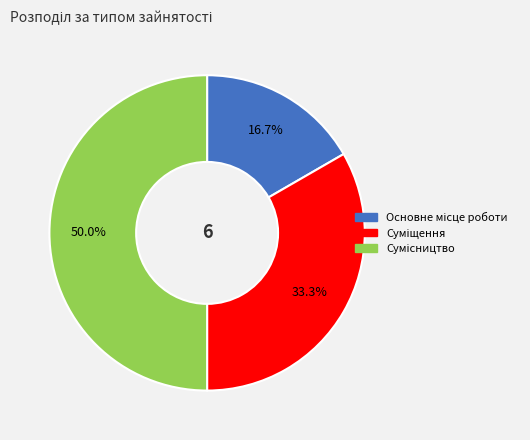

What is the ratio of the value at Основне місце роботи to the value at Сумісництво?

0.3